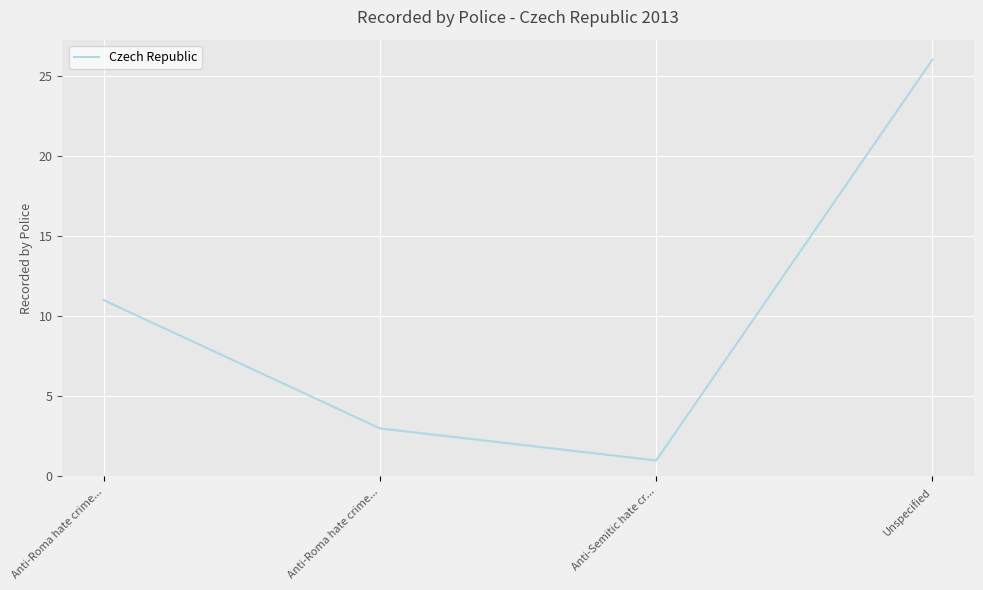

What is the value of the 3rd point from the left?

1